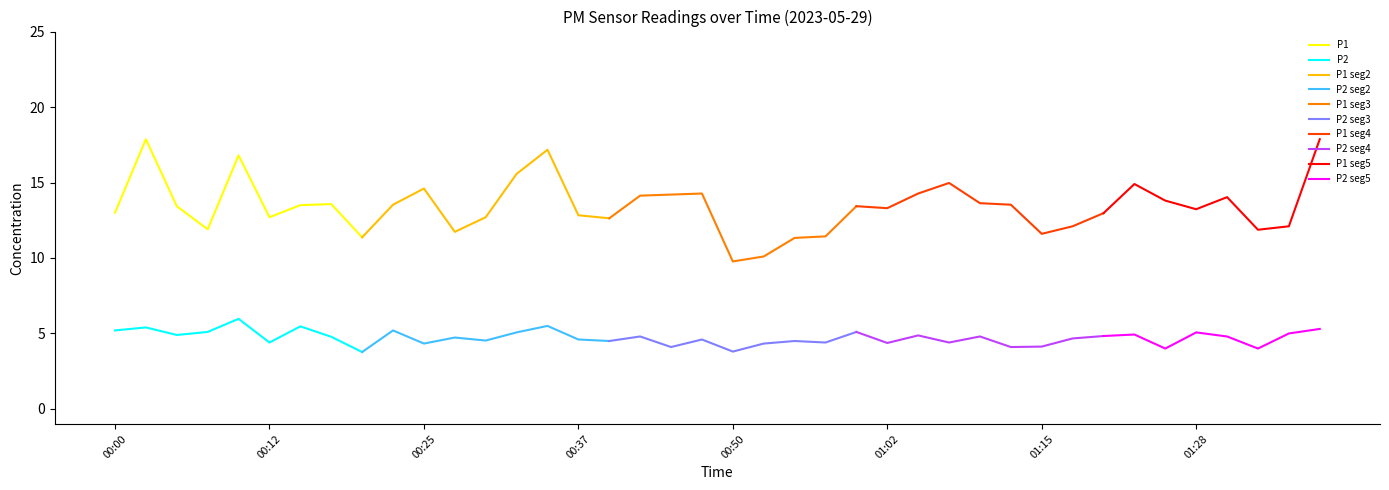

At which label does P2 first exceed 4?

00:00